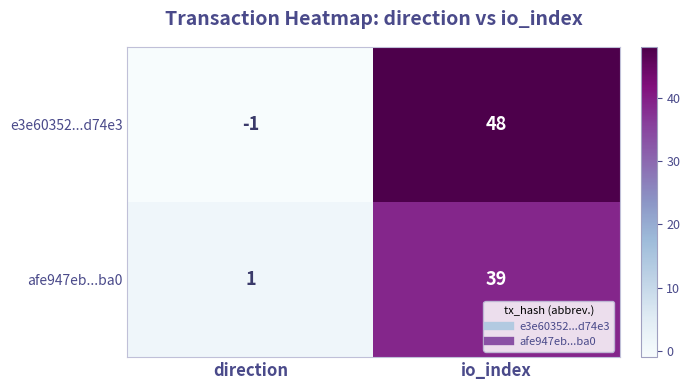

Which series has the widest spread of values?

e3e60352...d74e3